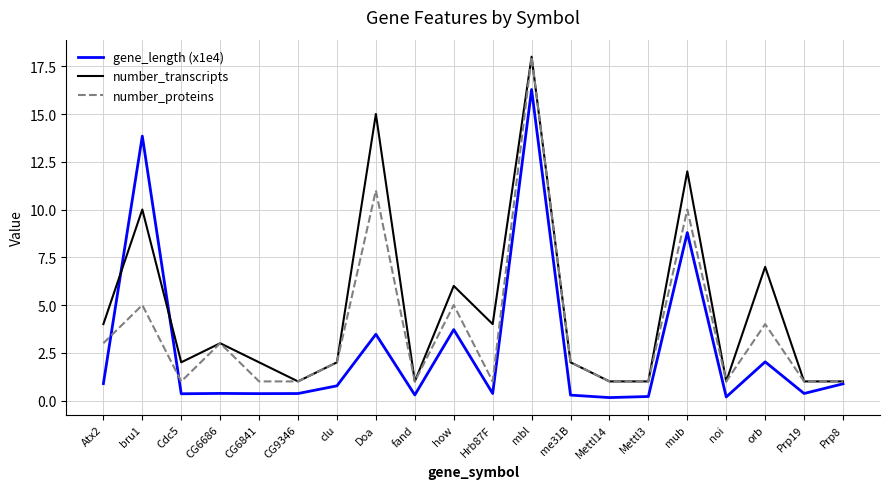

Which series has the largest total across all categories?

number_transcripts